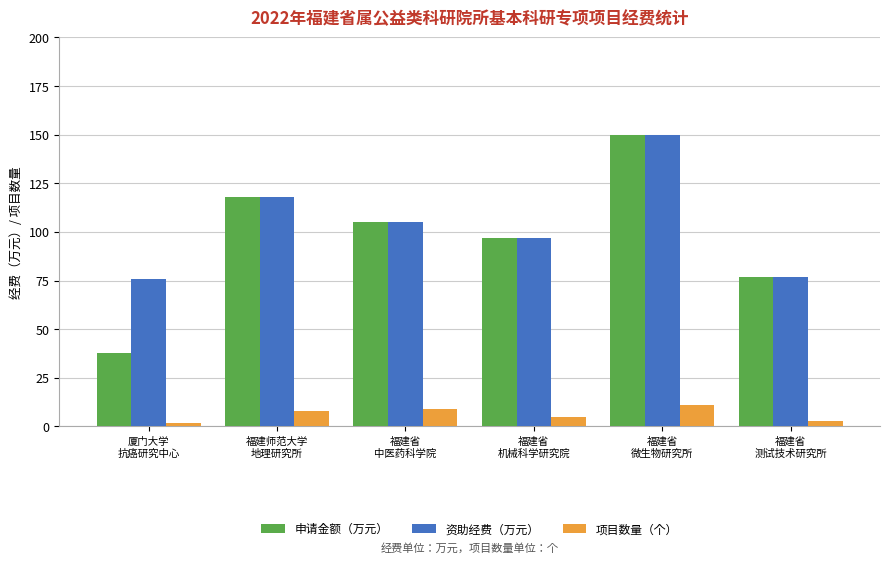

At which label does 申请金额（万元） first exceed 105?

福建师范大学
地理研究所